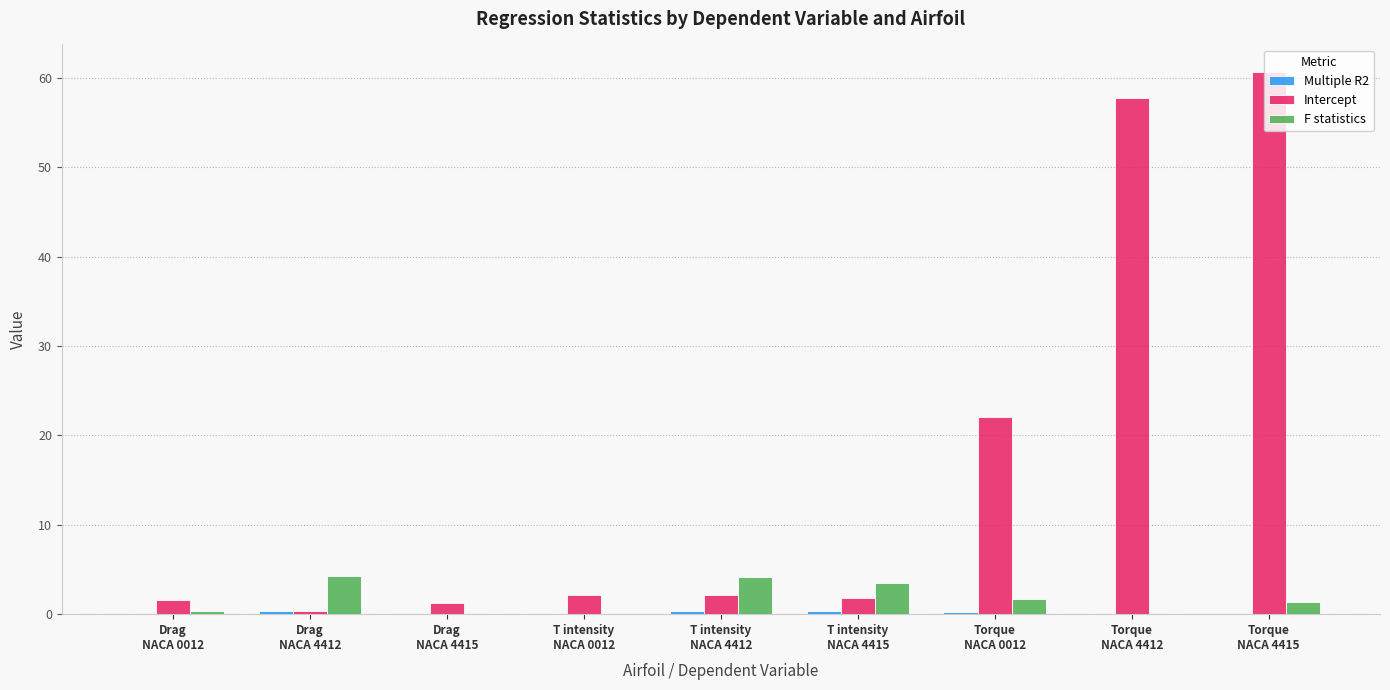

What is the greatest value displayed?

60.7